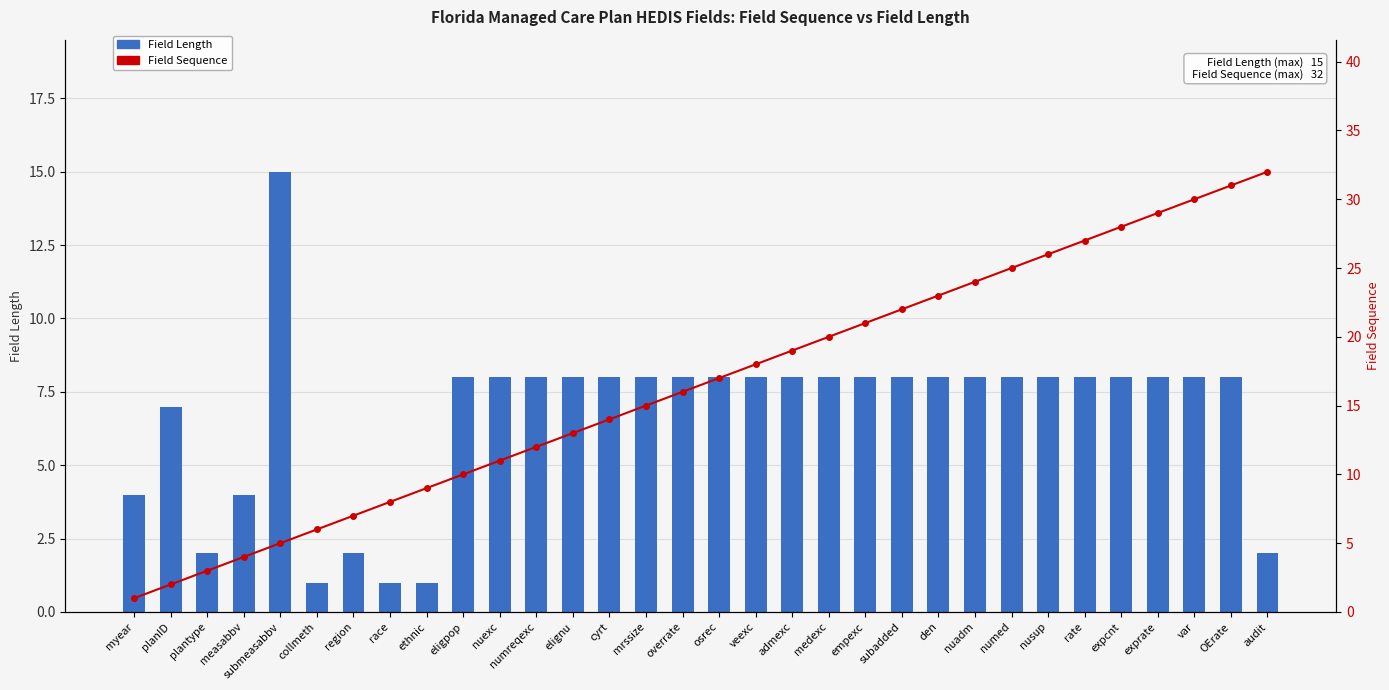

Which has a higher value, nusup or OErate?

nusup